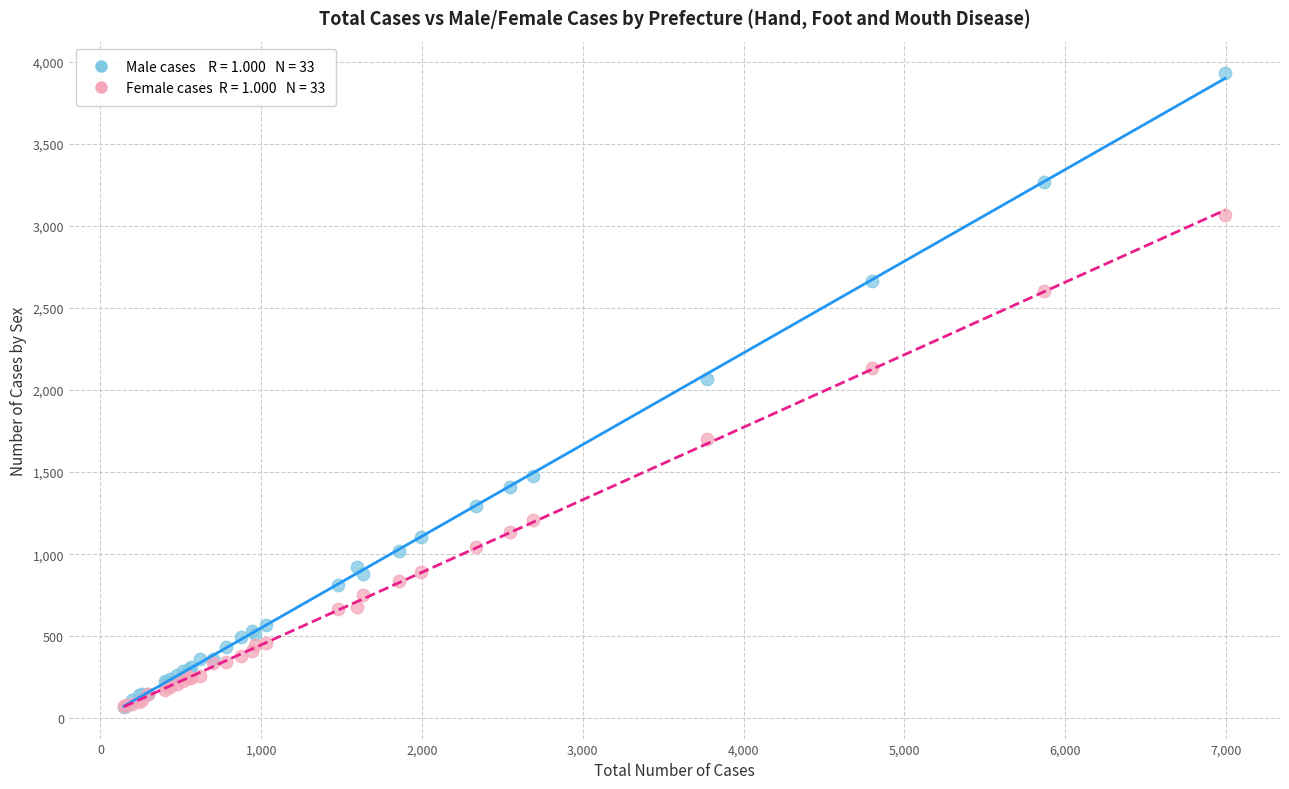

Across all series, what Y value is closest to 1999?

2069